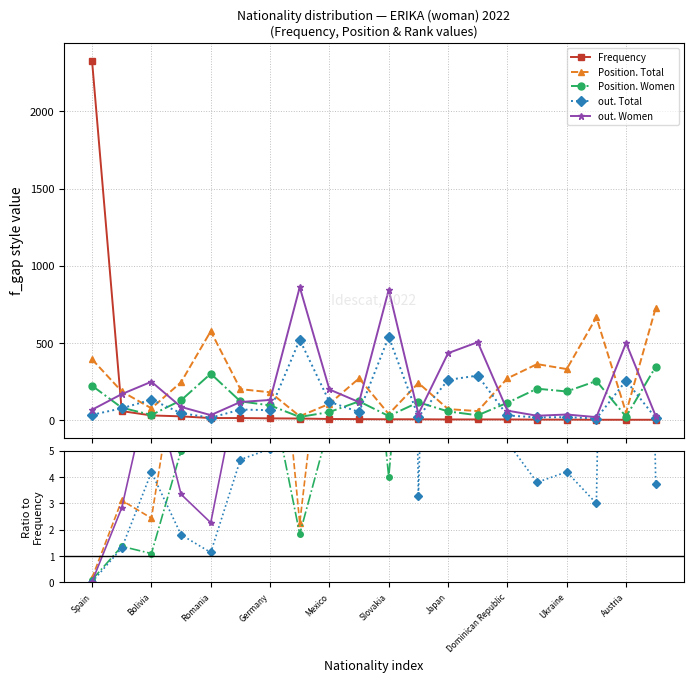

How many interior local peaks does the out. Women series have?

6